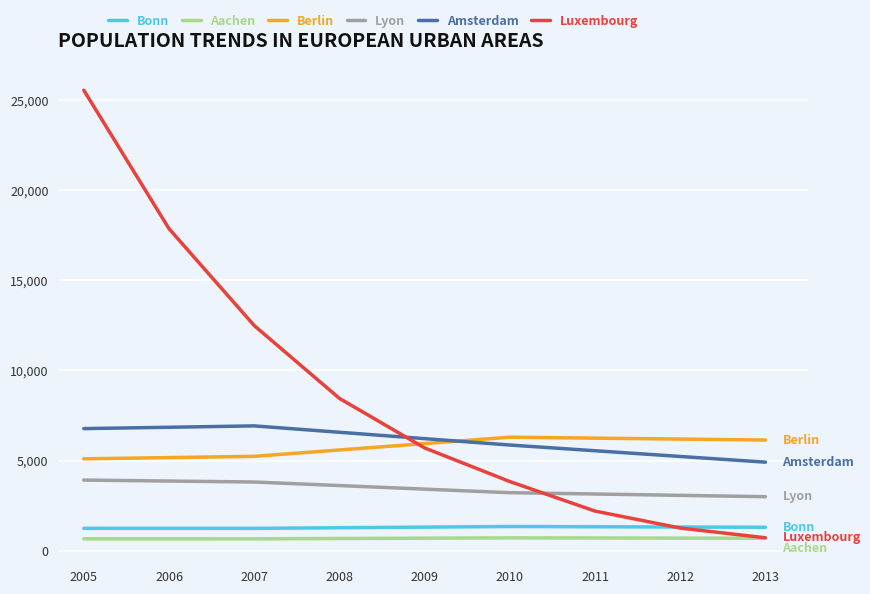

Which category has the highest value across all series?

2005